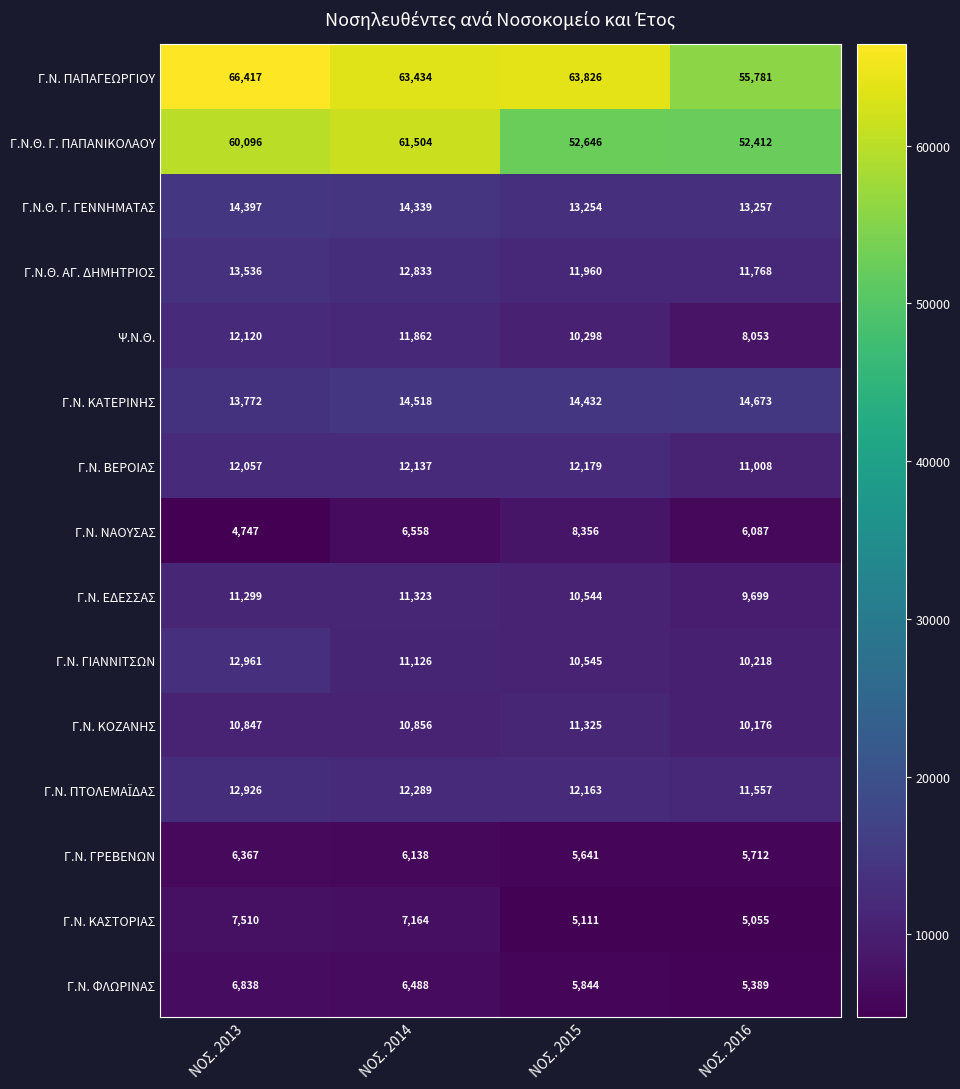

Which series has the largest range (max minus min)?

Γ.Ν. ΠΑΠΑΓΕΩΡΓΙΟΥ